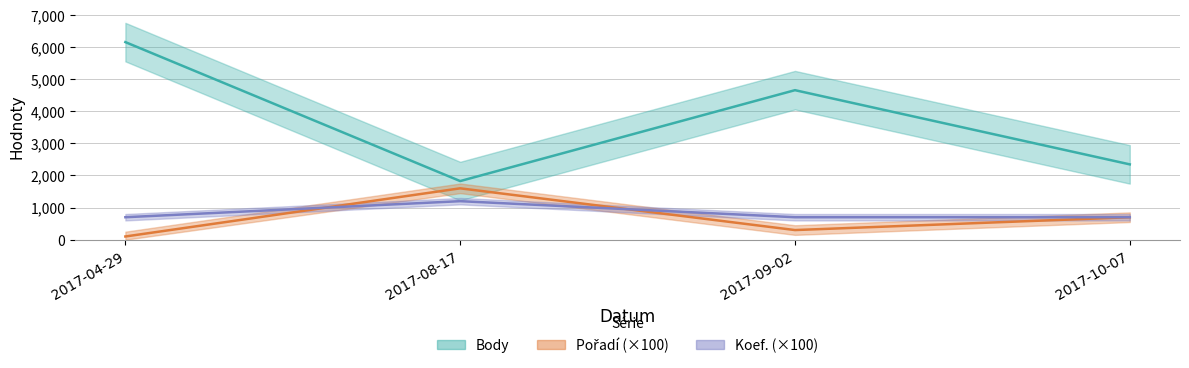

What is the total value across all series at 2017-09-02?

5657